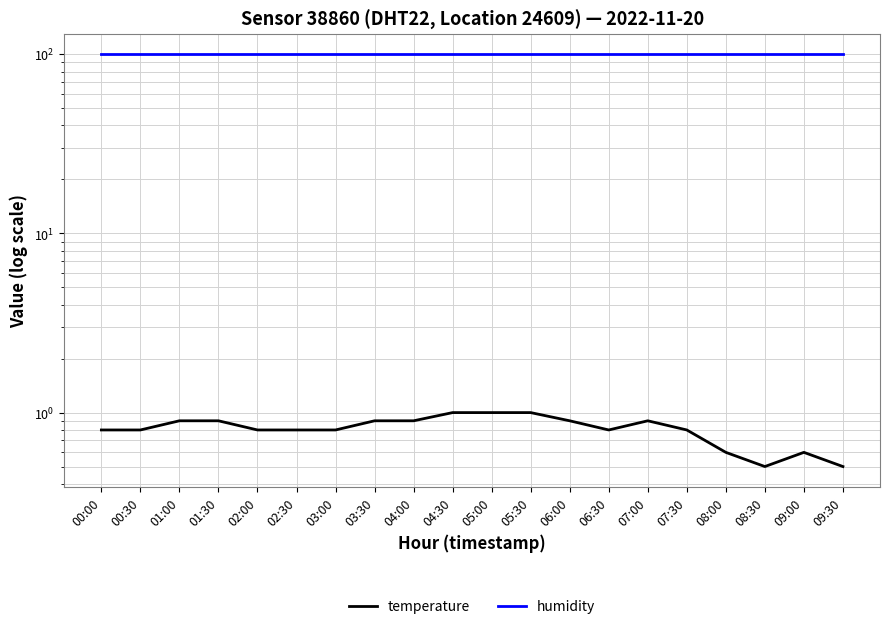

What are all the series names shown in the legend?

temperature, humidity